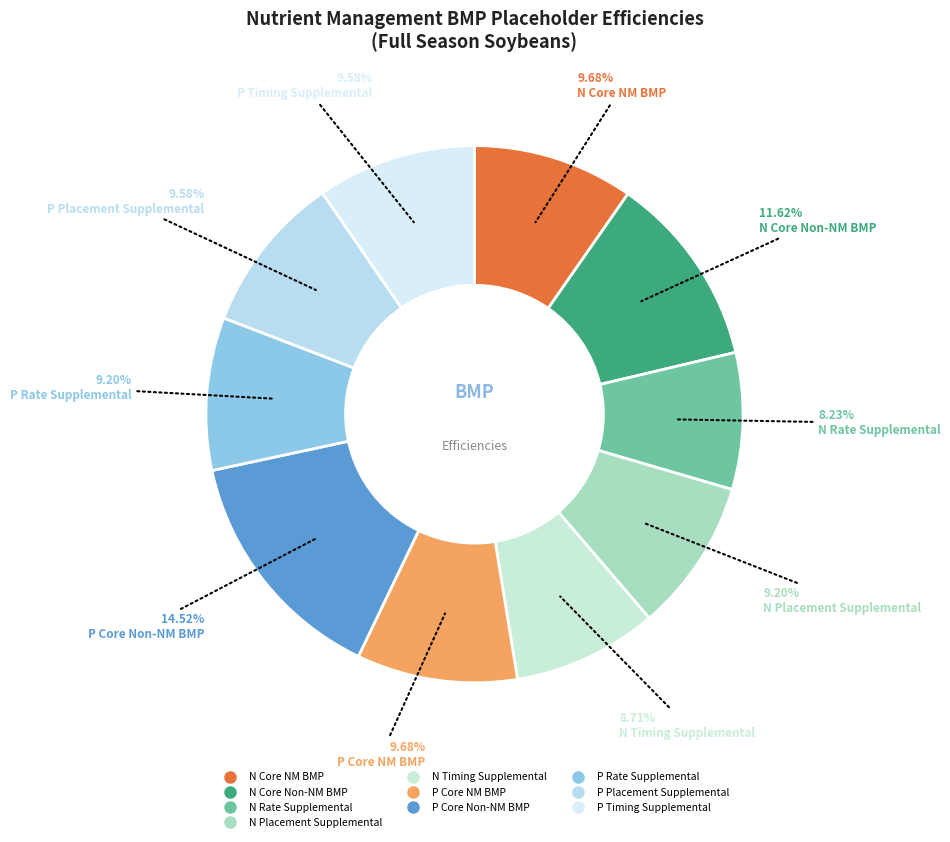

What percentage do P Core Non-NM BMP and N Core Non-NM BMP together represent?

26.1%